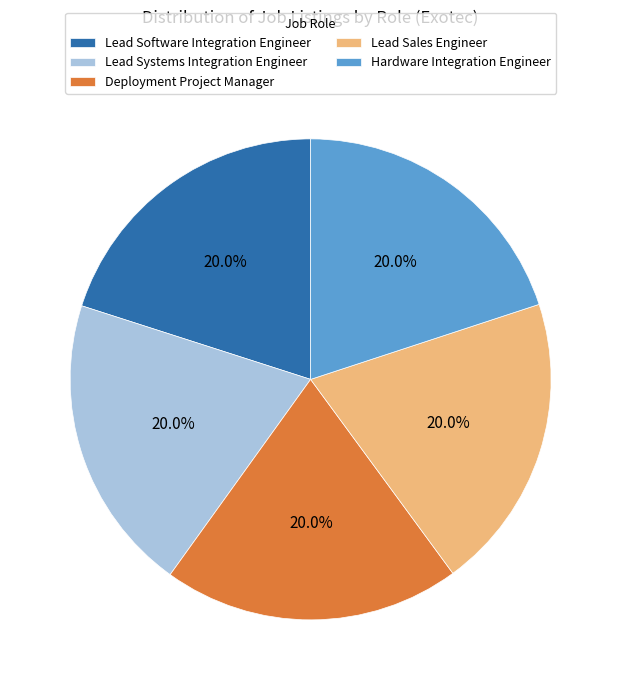

Do Lead Sales Engineer and Deployment Project Manager together represent more than half of the pie?

No